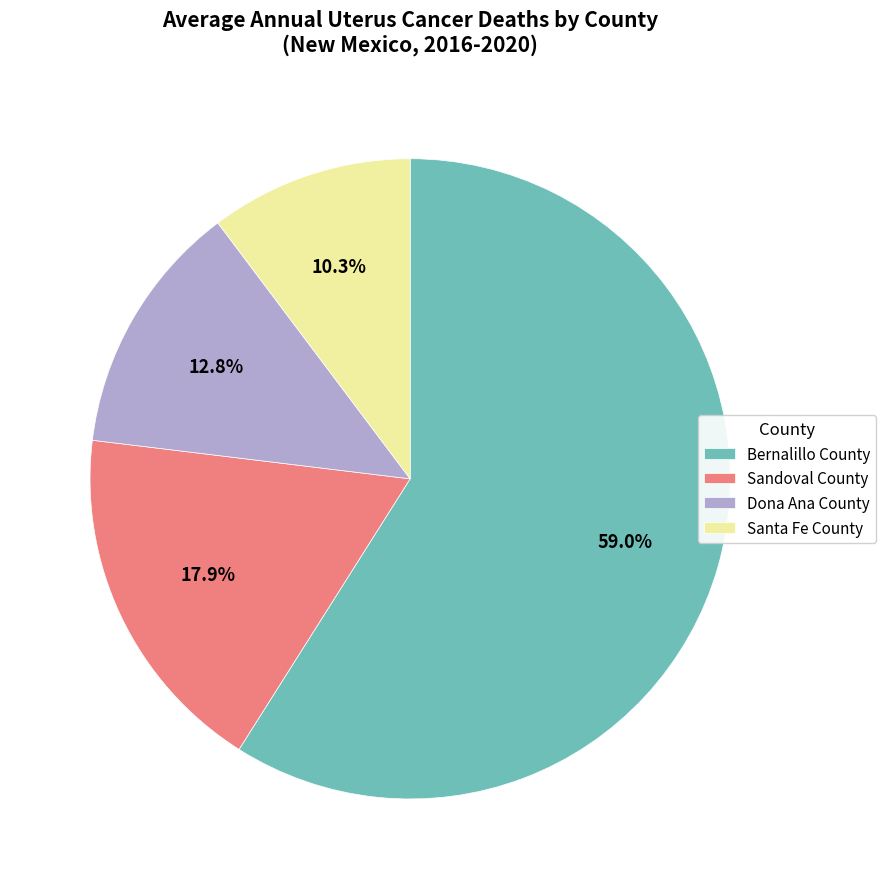

Which category has the smallest portion of the pie?

Santa Fe County